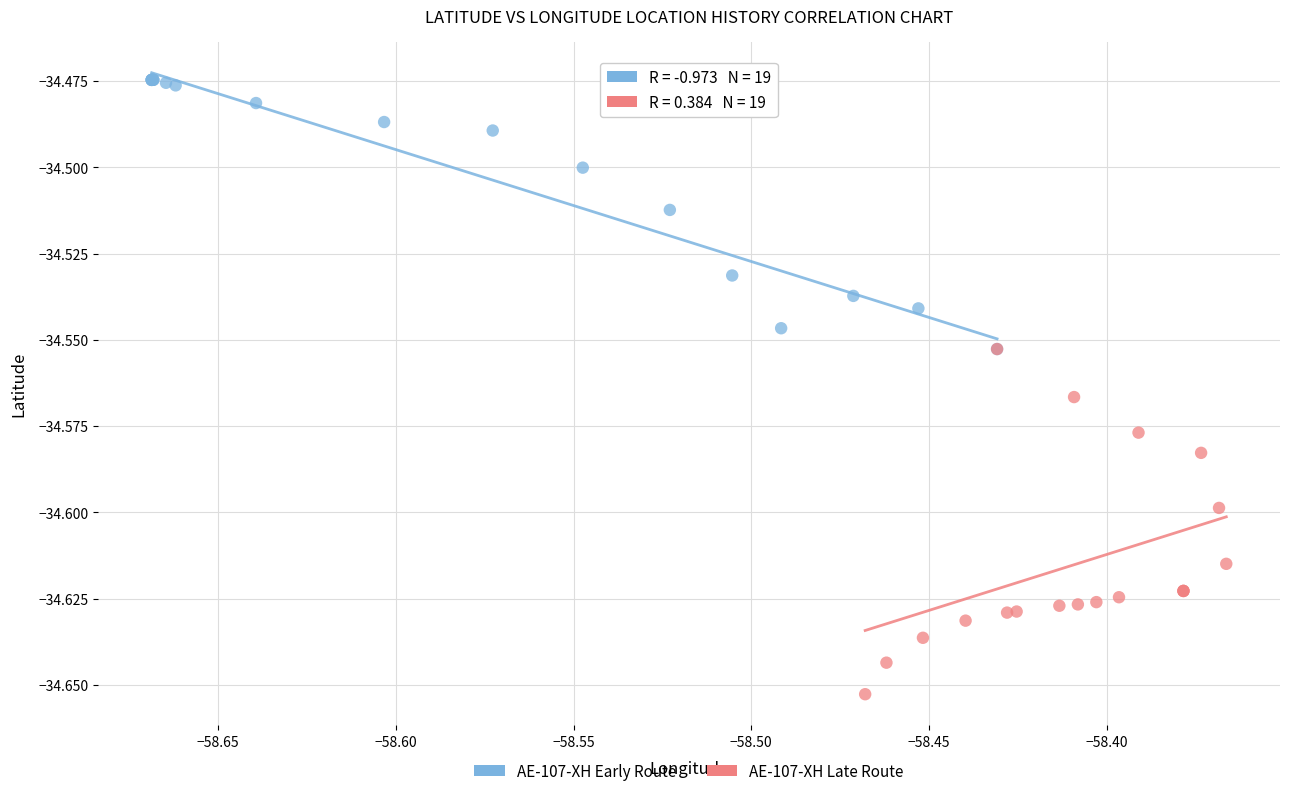

Which series has the largest Y range (max minus min)?

AE-107-XH Late Route